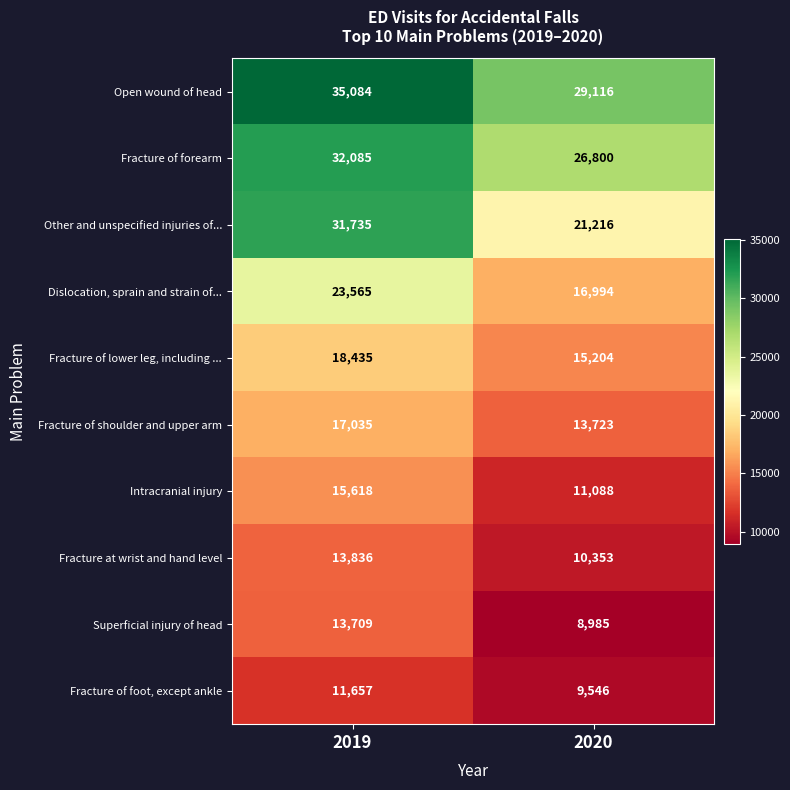

Which category has the lowest value in the Fracture of forearm series?

2020